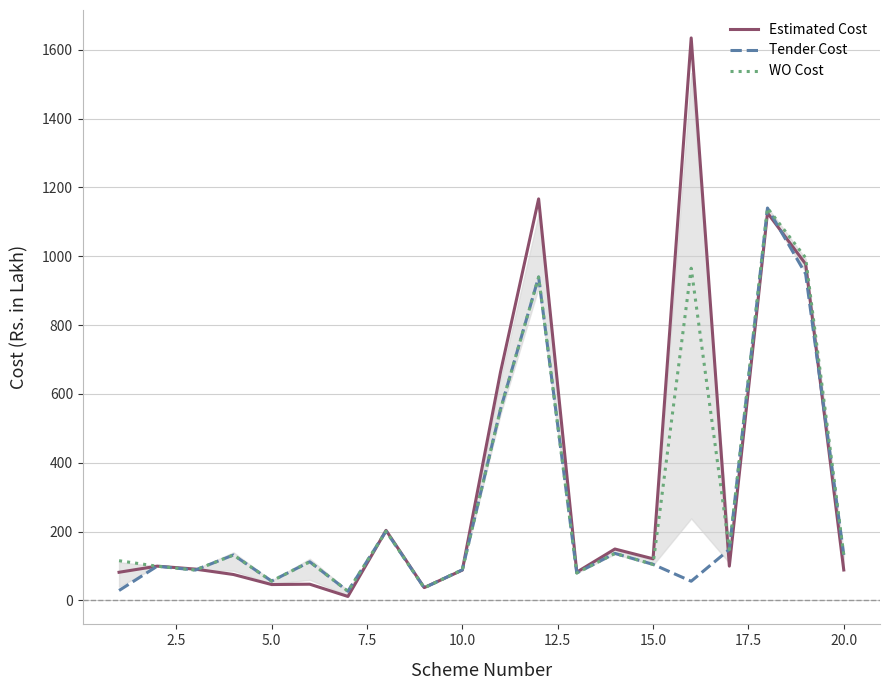

Which series has the largest range (max minus min)?

Estimated Cost